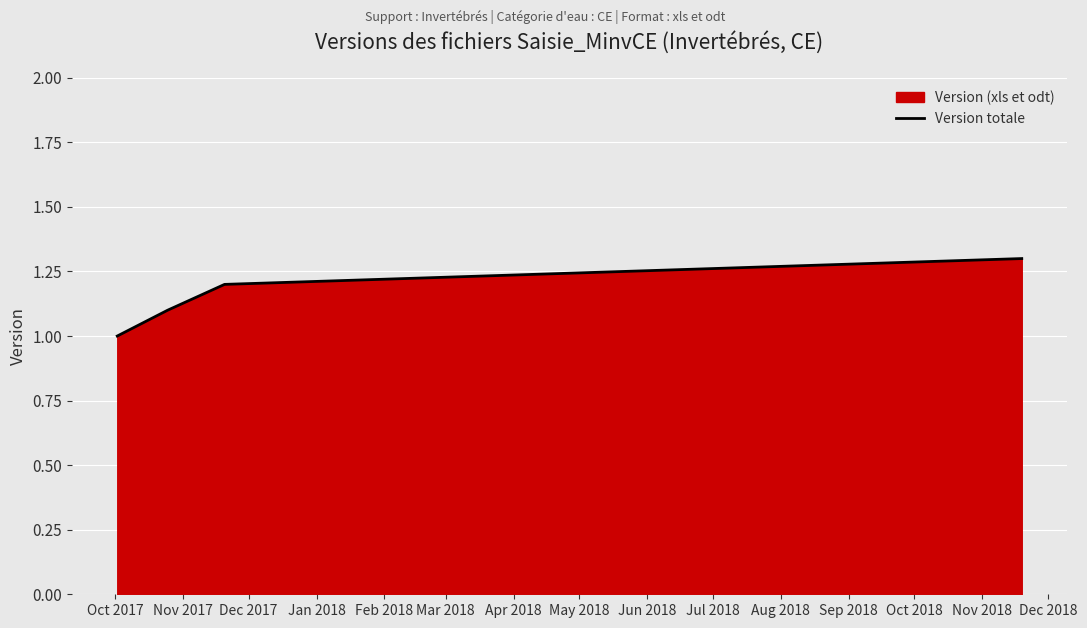

What is the average value?

1.1